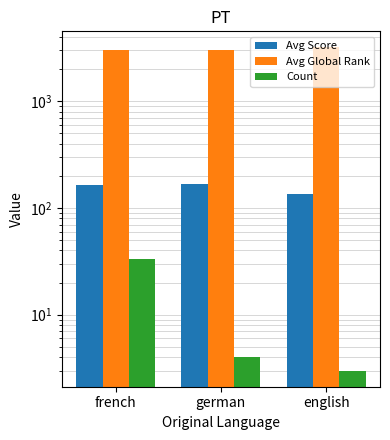

What is the difference between the highest and lowest values at french?

2970.5